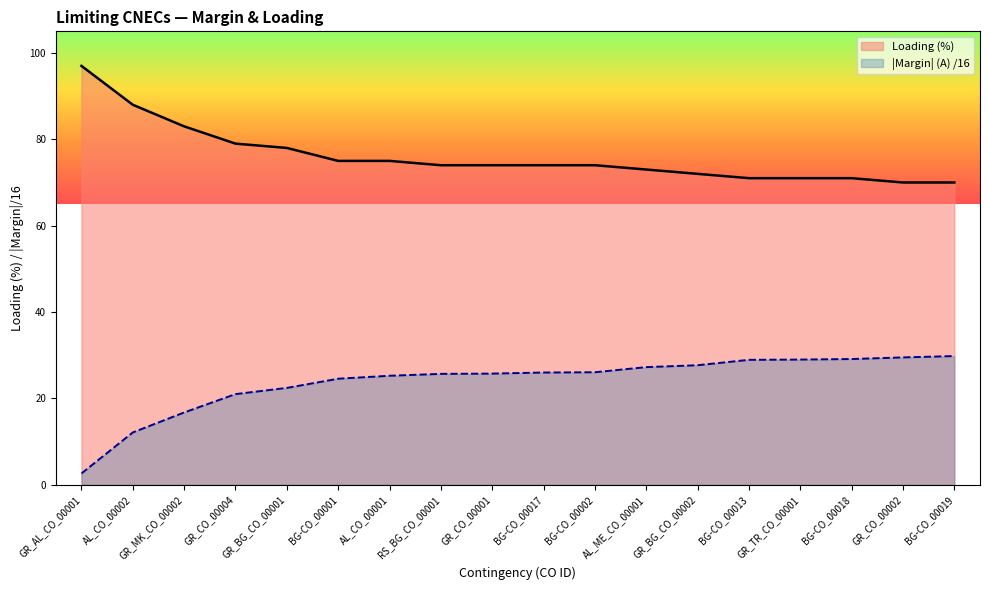

At which category is the sum across all series the highest?

GR_BG_CO_00001